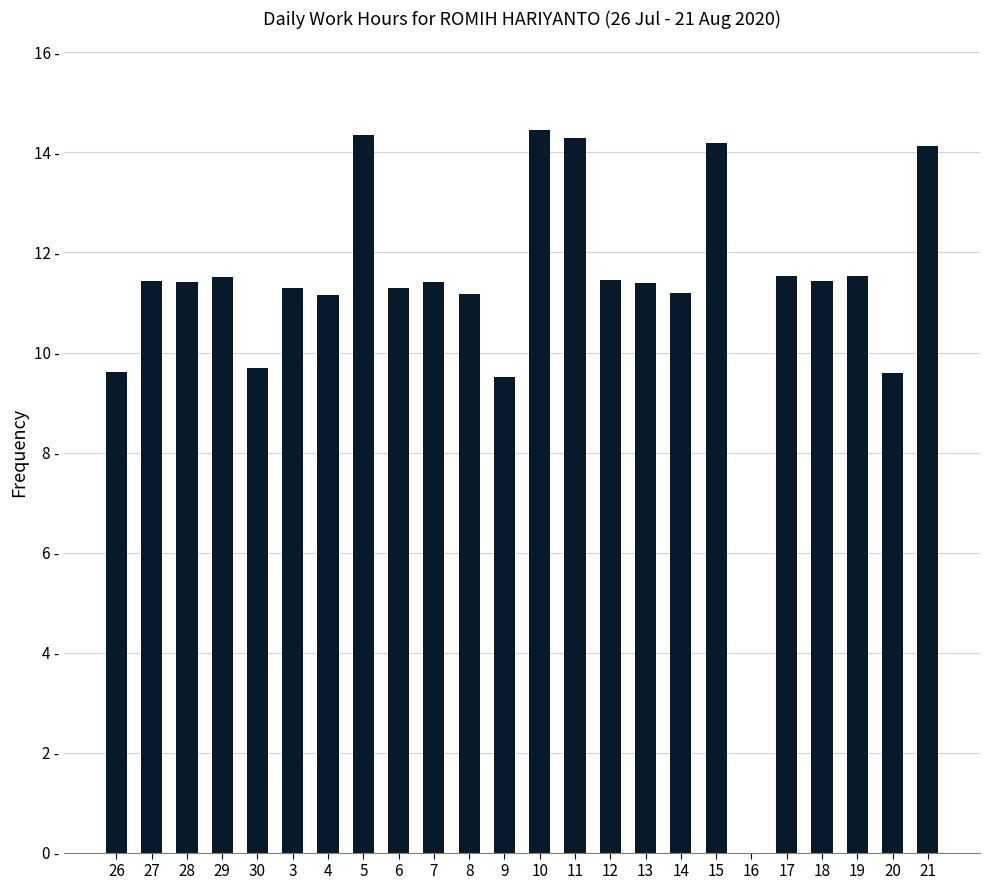

What is the value of the 5th bar from the left?

9.7